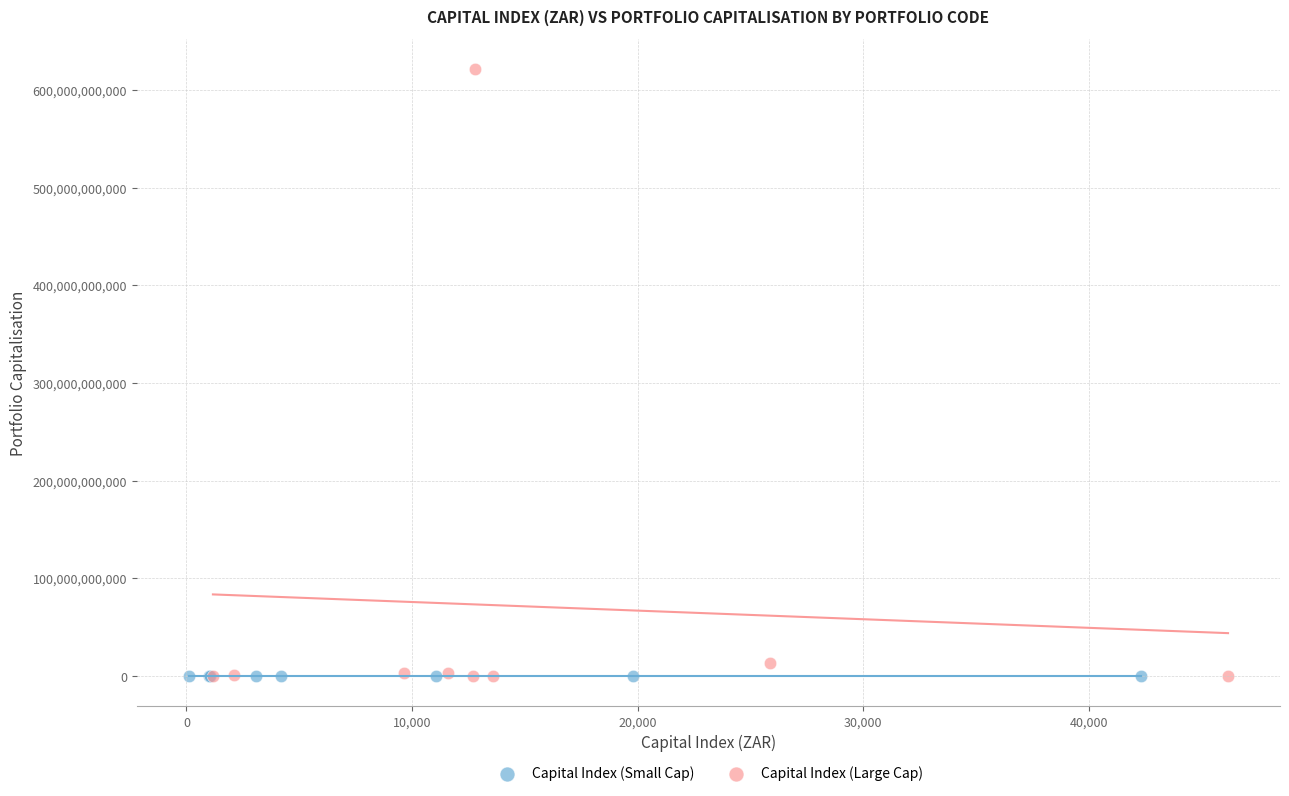

Which series has the widest spread of Y values?

Capital Index (Large Cap)